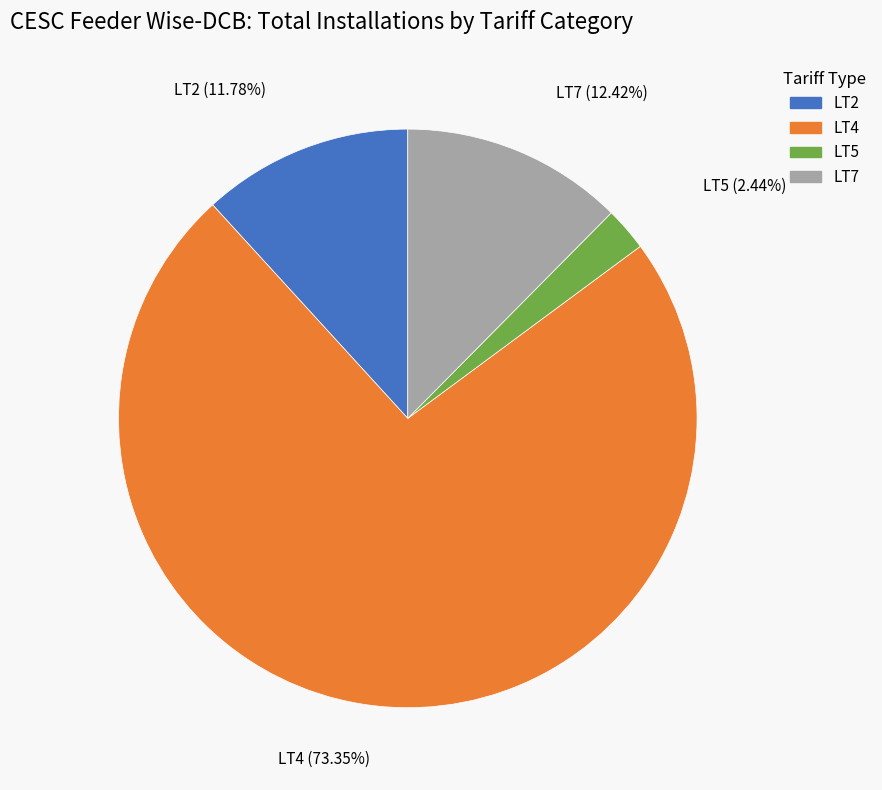

Between LT4 and LT5, which is larger?

LT4